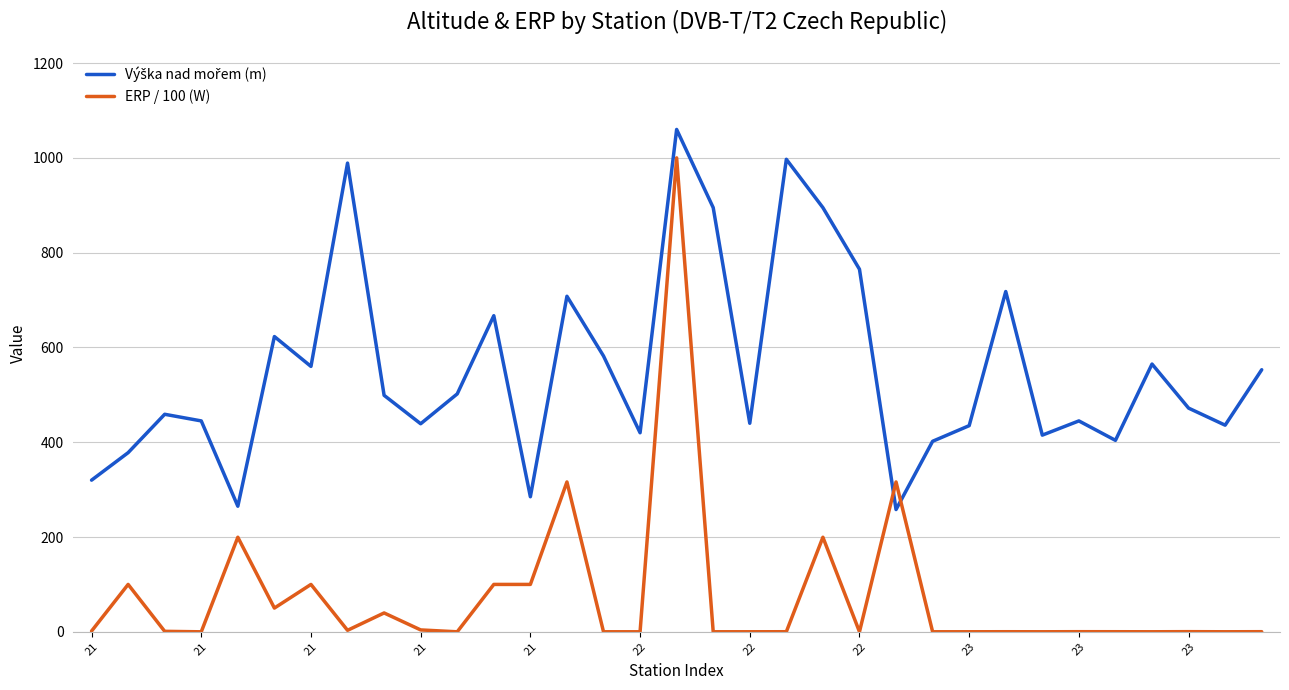

Which series has the largest range (max minus min)?

ERP / 100 (W)